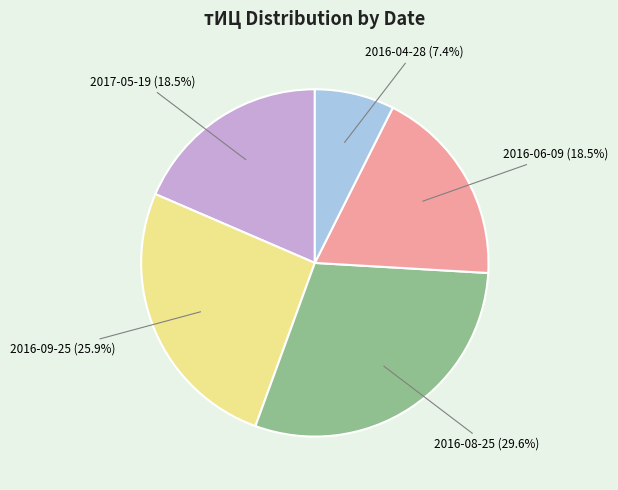

Count the number of slices in the pie.

5